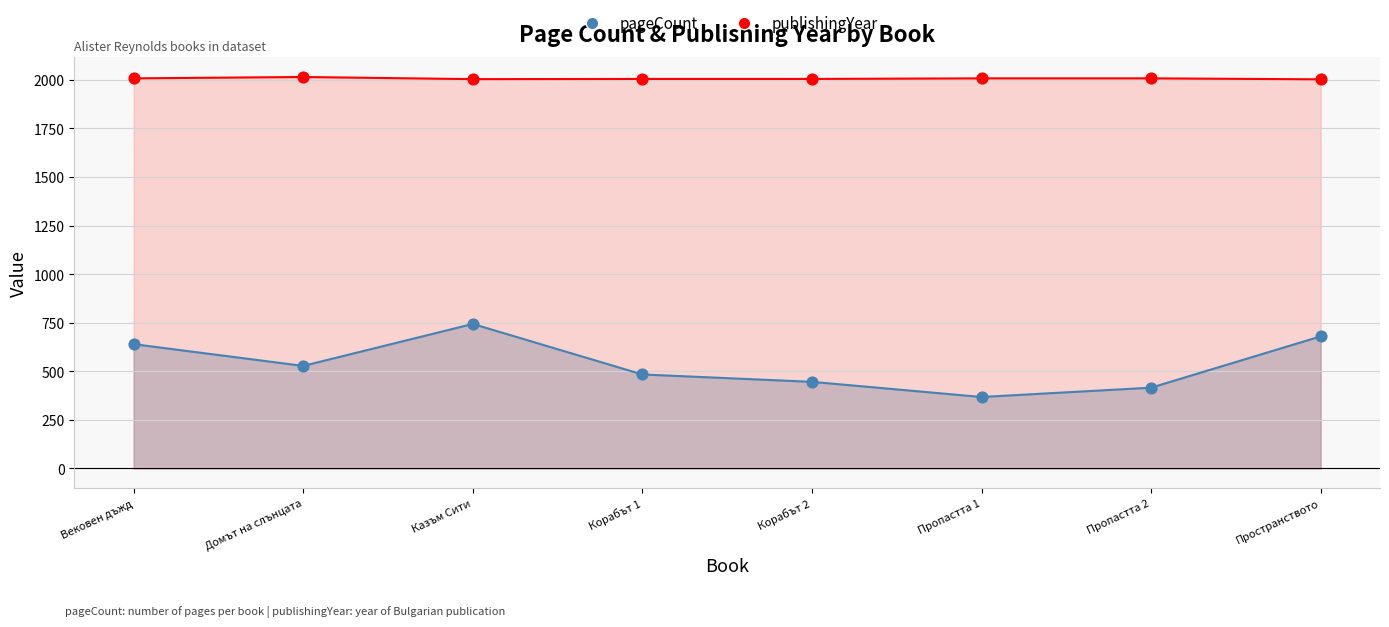

Which series has the widest spread of Y values?

pageCount